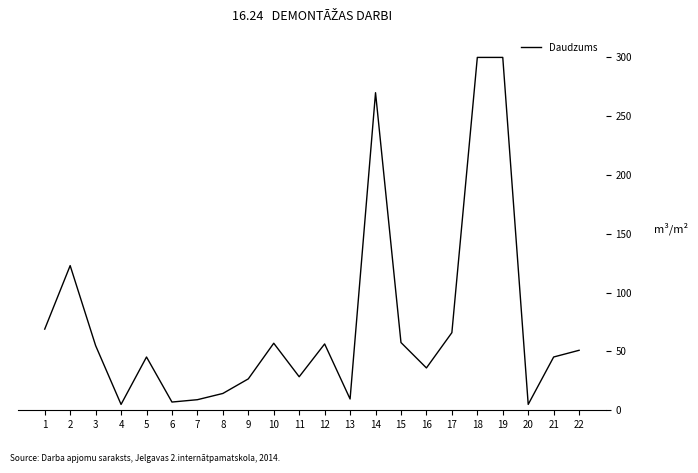

What is the difference between the maximum and minimum values?

295.0